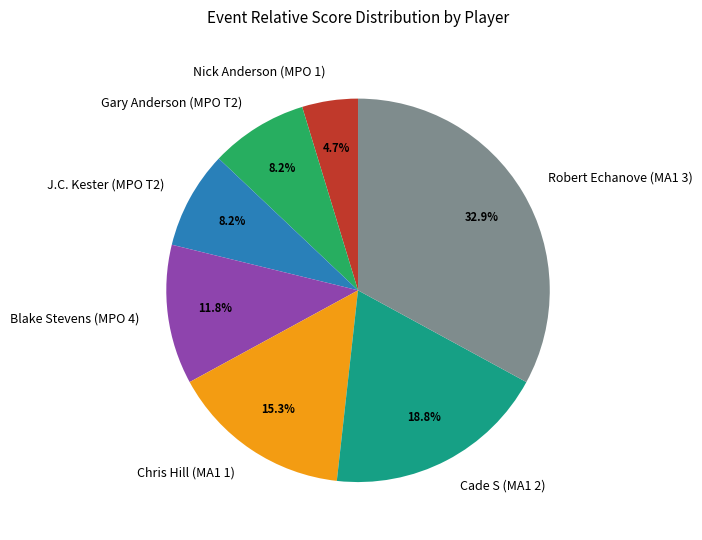

Is Cade S (MA1 2) the majority of the pie?

No